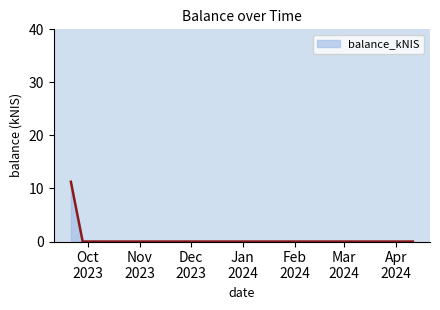

What is the difference between the maximum and minimum values?

11.3